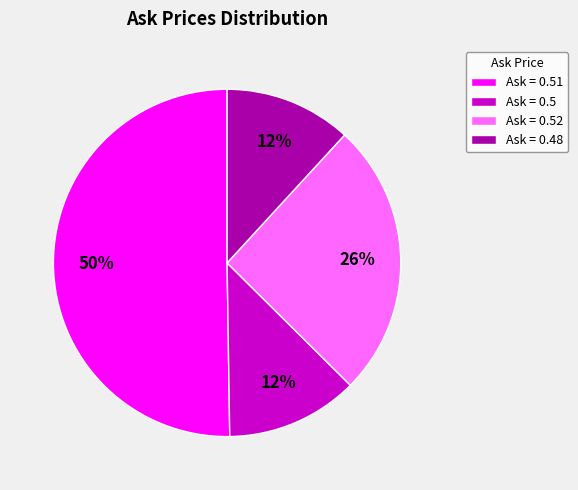

What percentage is the Ask = 0.5 slice, to the nearest percent?

12%